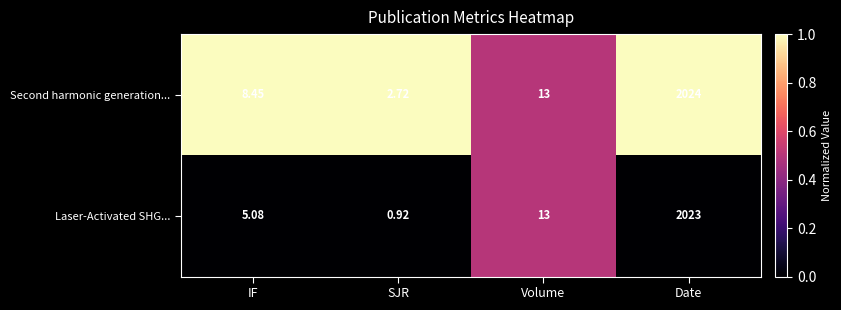

What is the greatest value displayed?

2024.0